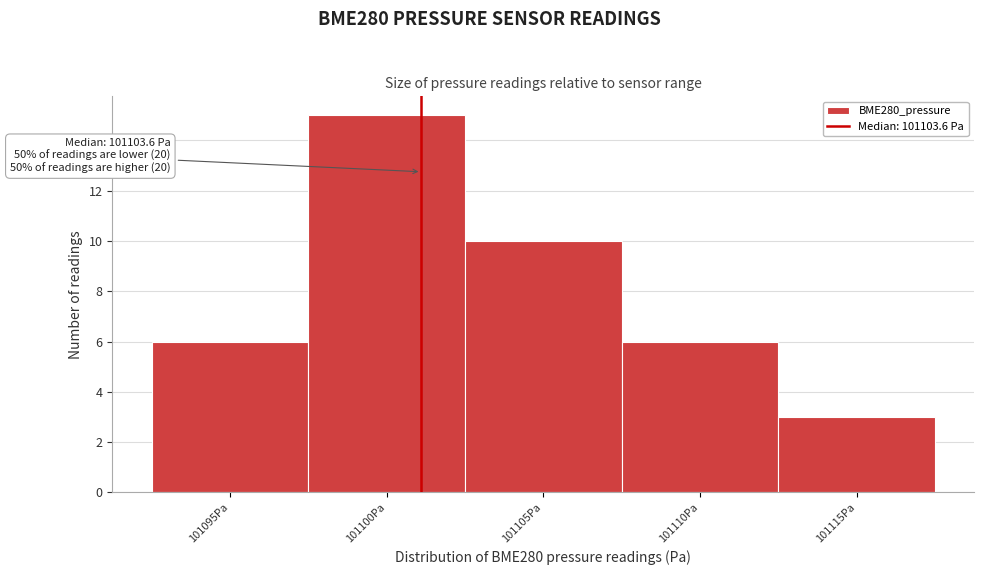

Reading left to right, transcribe all the data shown in this chart.

6	15	10	6	3